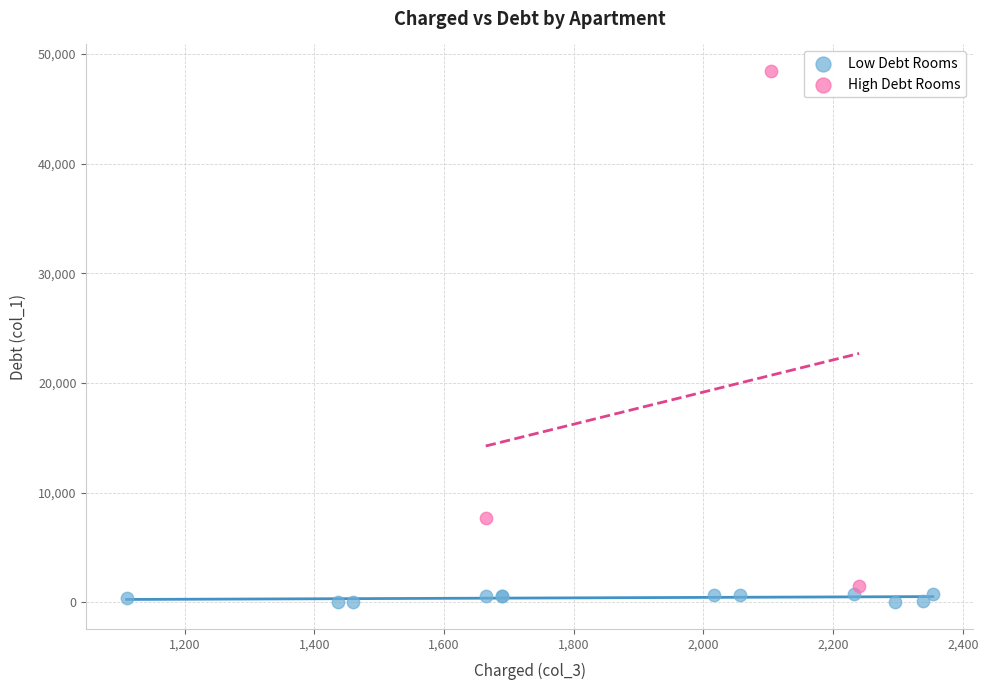

Which series has the largest Y range (max minus min)?

High Debt Rooms